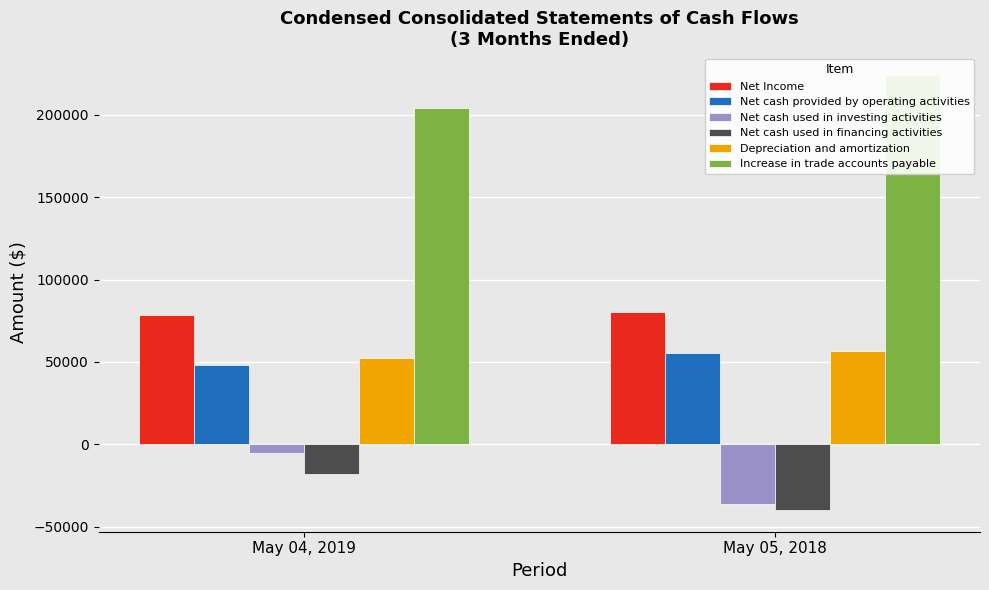

How many data points in Net Income are less than 80548?

1